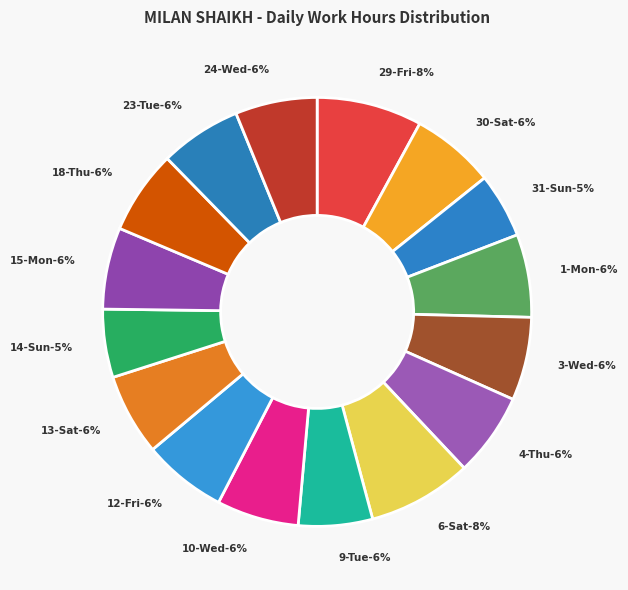

What percentage is NOT represented by 15-Mon?

93.8%